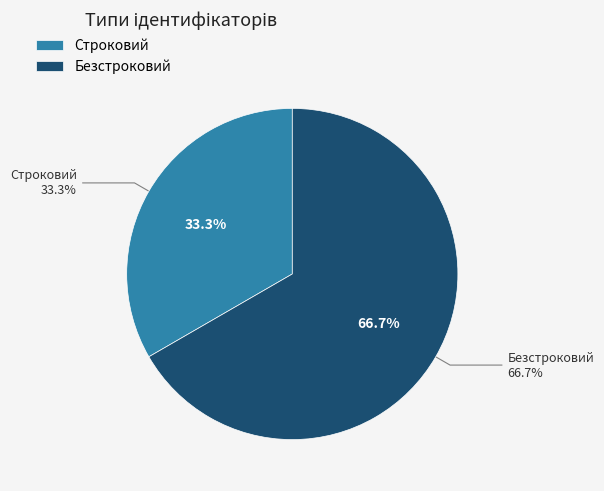

What is the change in value from Строковий to Безстроковий?

+1